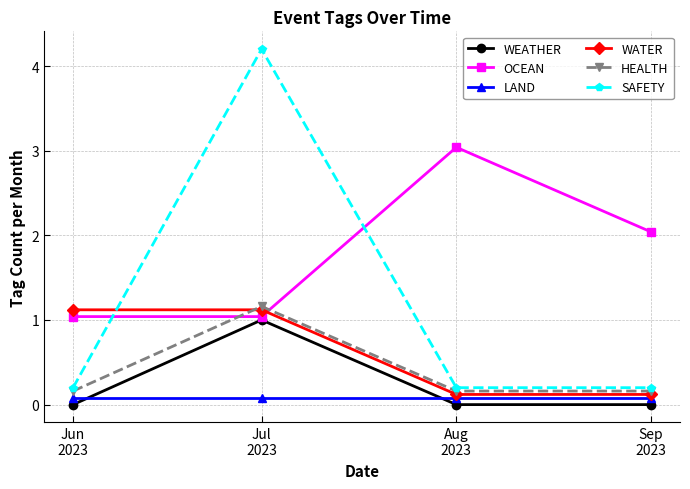

At which category does the chart reach its minimum across all series?

Jun
2023